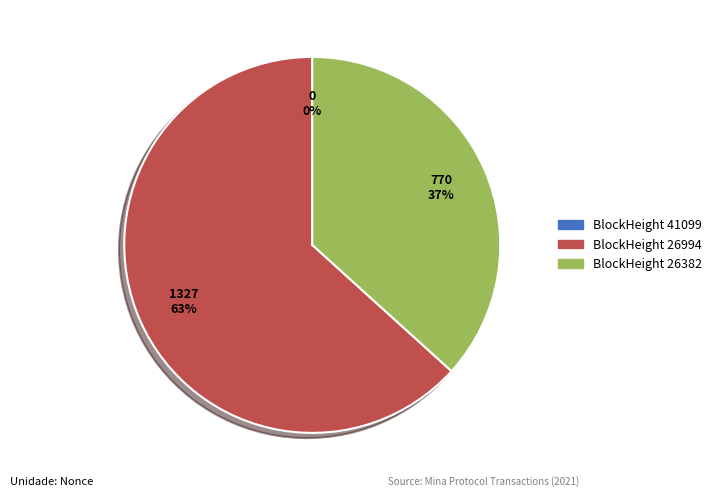

Is there a majority slice in this chart?

Yes